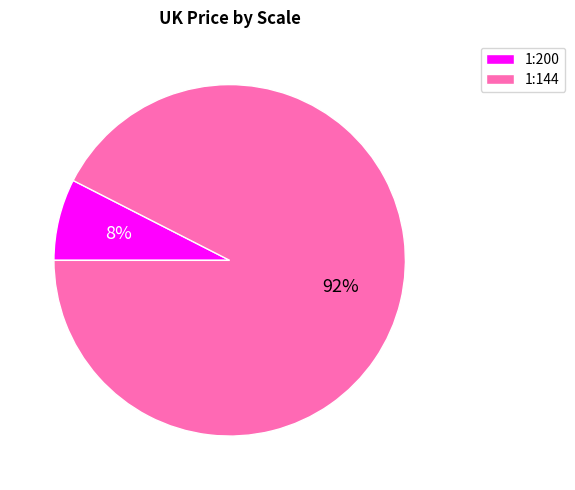

To the nearest percent, what portion does 1:144 represent?

92%